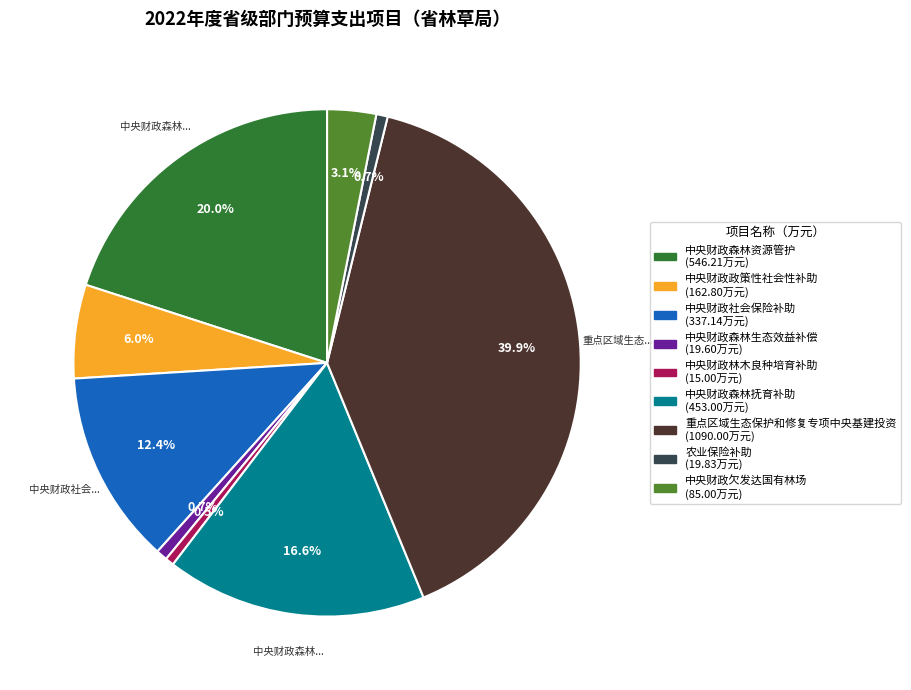

The 农业保险补助 slice represents 1% of the pie. True or false?

True